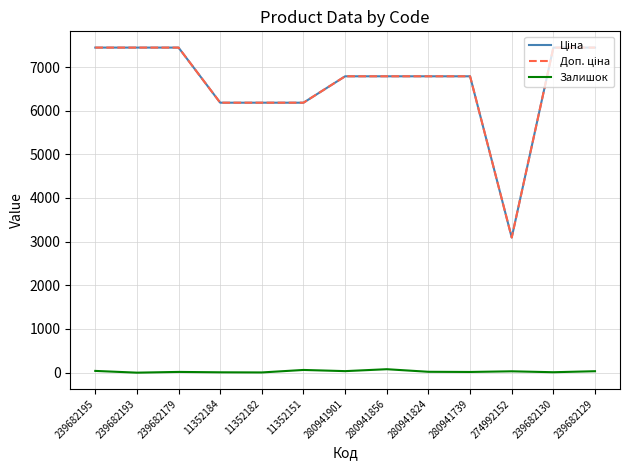

True or false: Залишок has a value of 33.0 at 239682129.

True